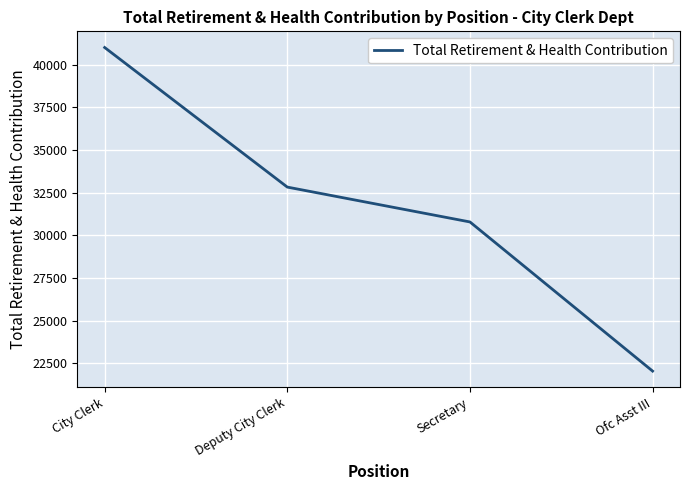

What is the sum of the values at City Clerk and Secretary?

71802